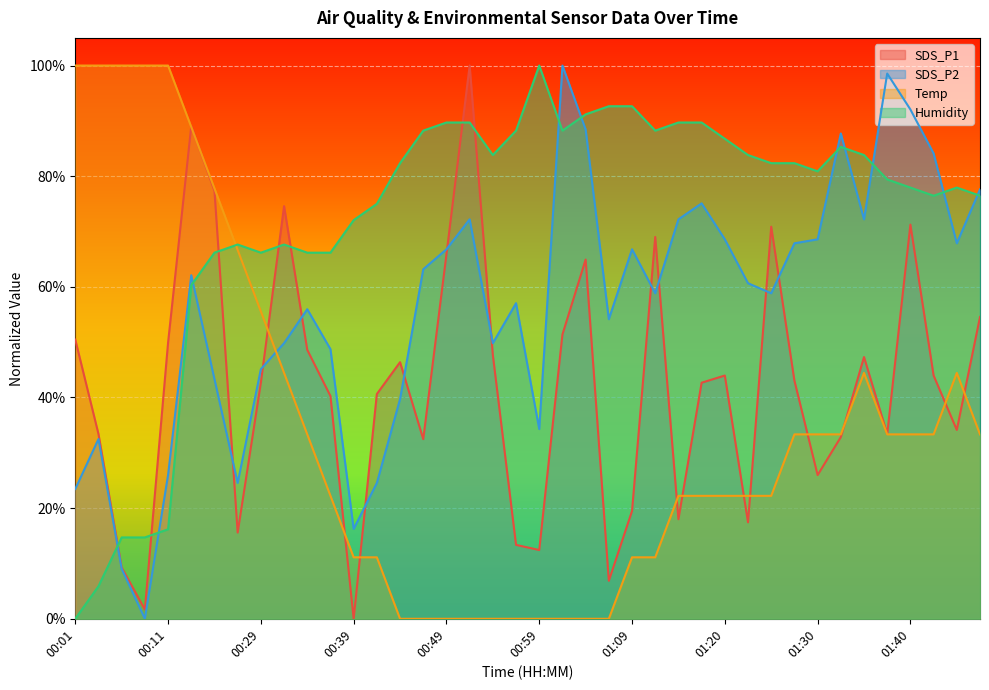

The value of SDS_P2 at 00:49 is 0.7. True or false?

True